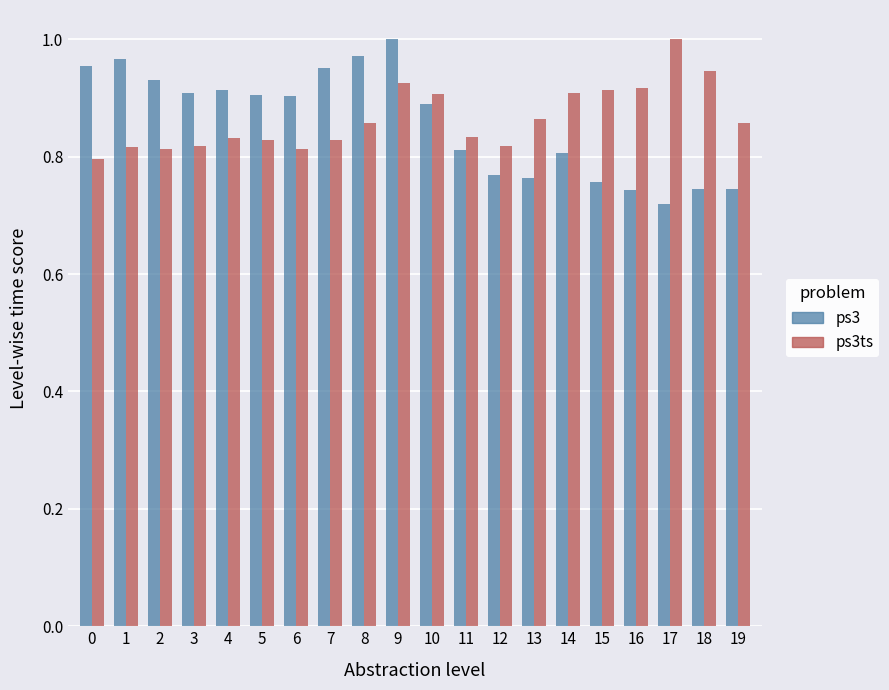

At 18, list the series in order from largest to smallest.

ps3ts, ps3